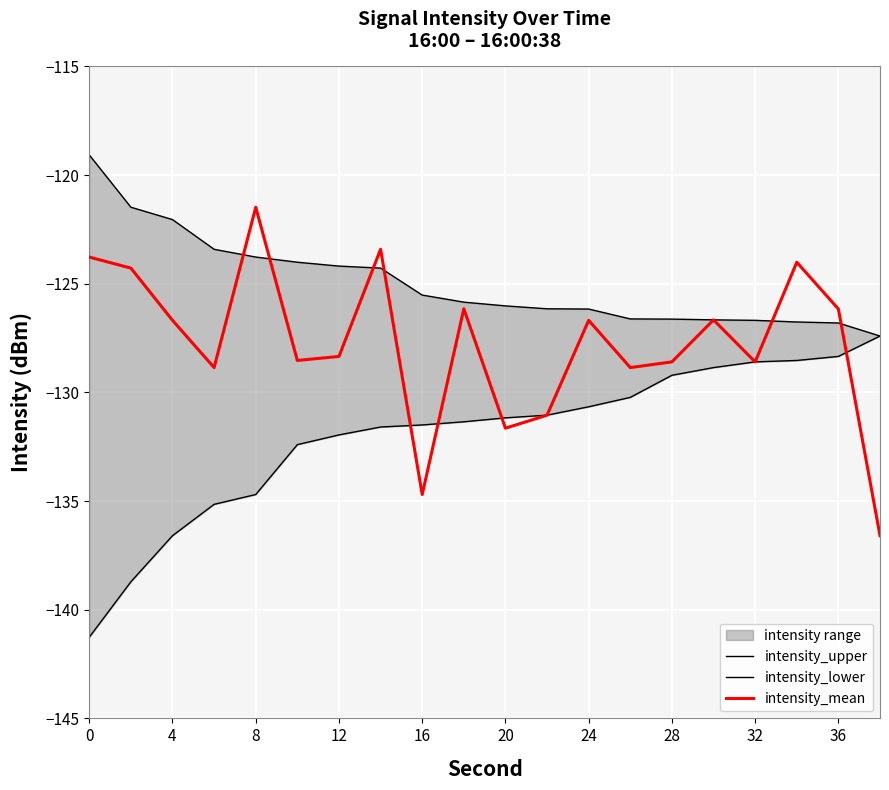

The intensity_mean series shows -228.4 at 12. True or false?

False